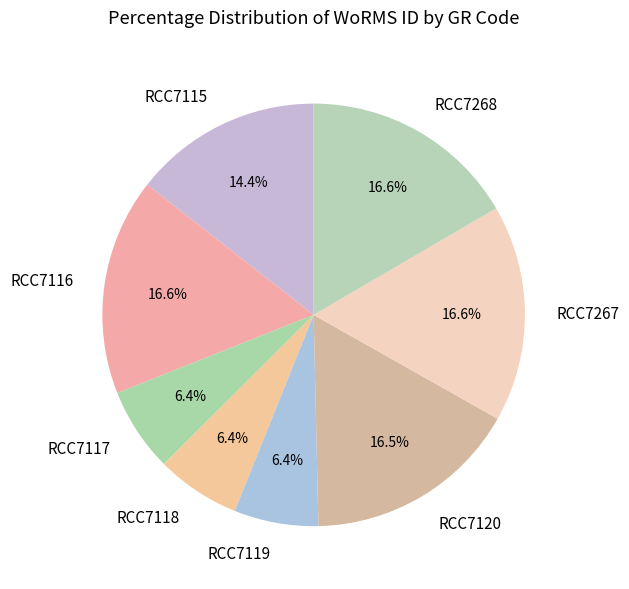

To the nearest percent, what is the combined percentage of RCC7118 and RCC7268?

23%